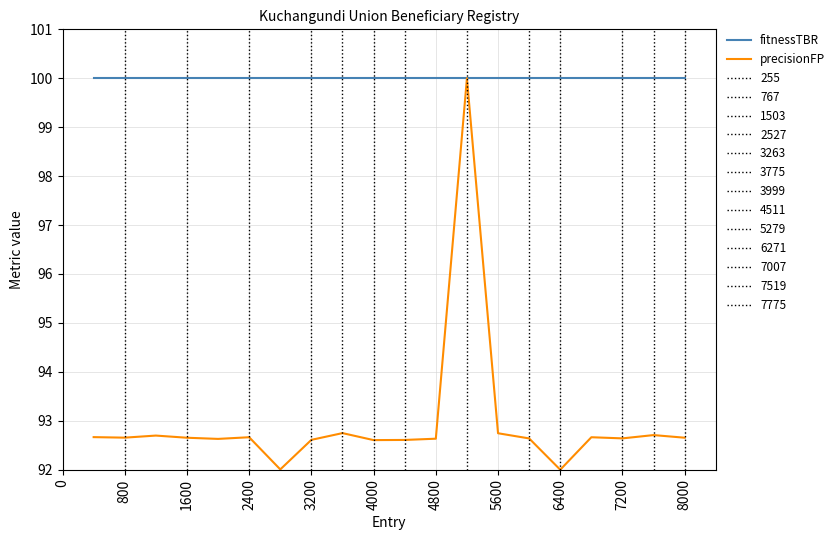

What is the maximum value shown in the chart?

100.0